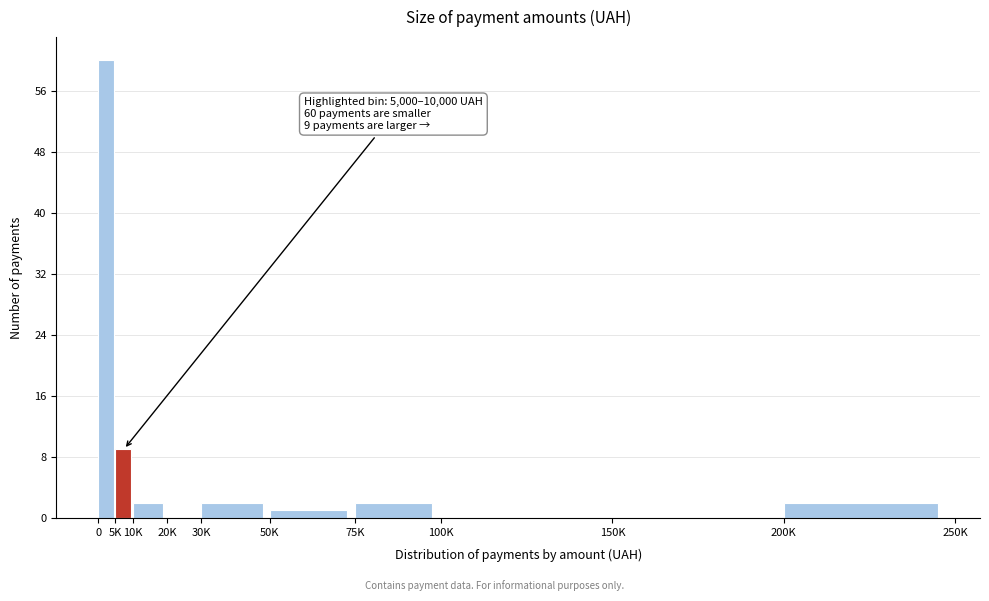

Reading left to right, extract all data points from this chart.

0=60	5K=9	10K=2	20K=0	30K=2	50K=1	75K=2	100K=0	150K=0	200K=2